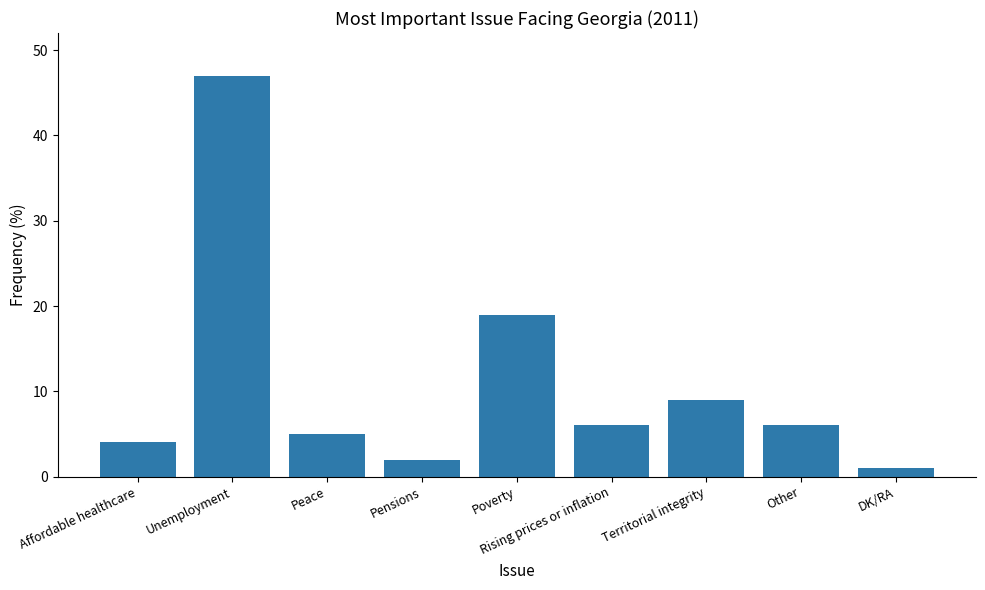

Count the number of data series in this chart.

1